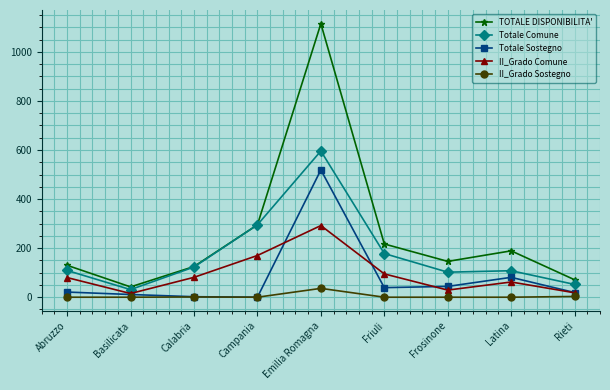

What is the sum of all TOTALE DISPONIBILITA' values?

2330